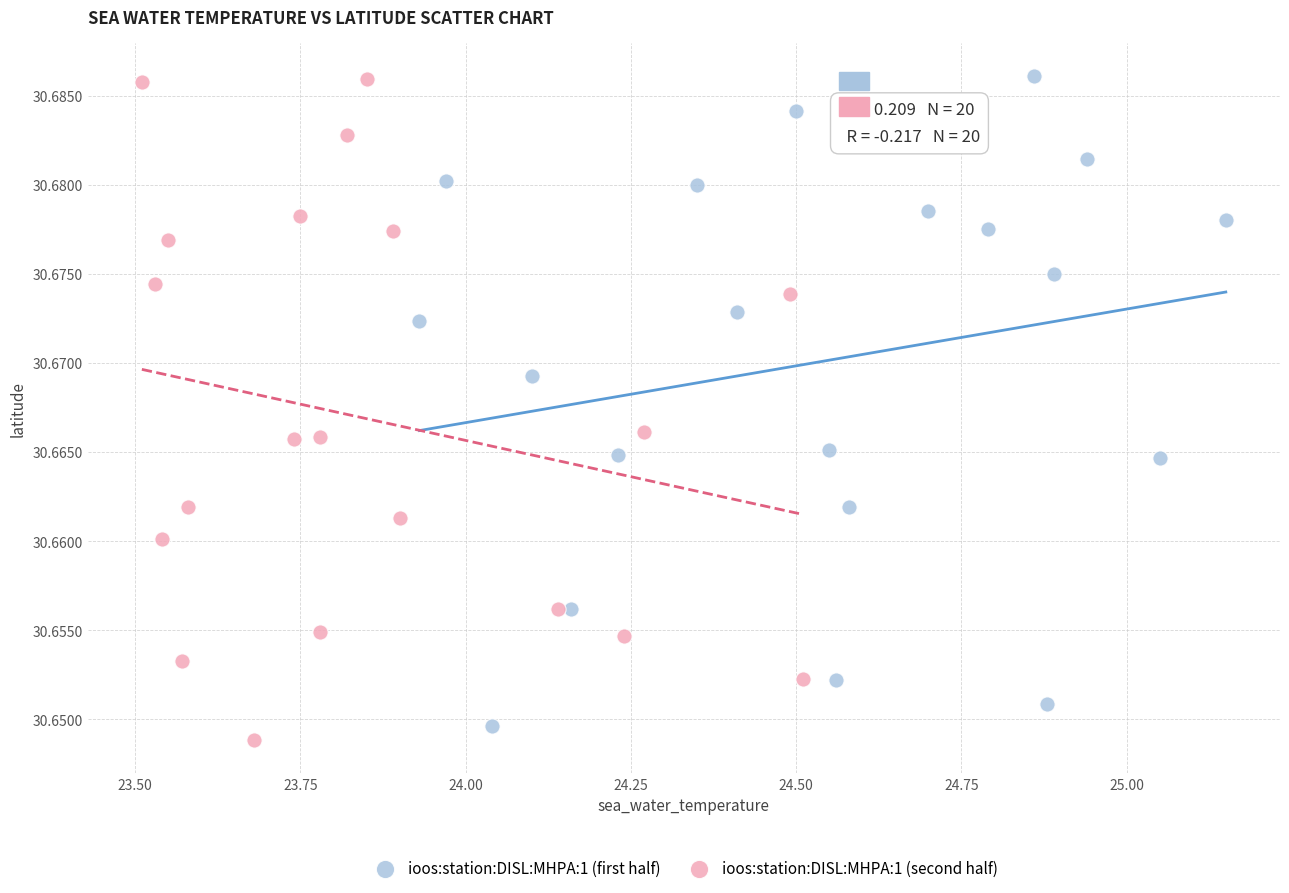

Which series reaches the minimum Y coordinate?

ioos:station:DISL:MHPA:1 (second half)